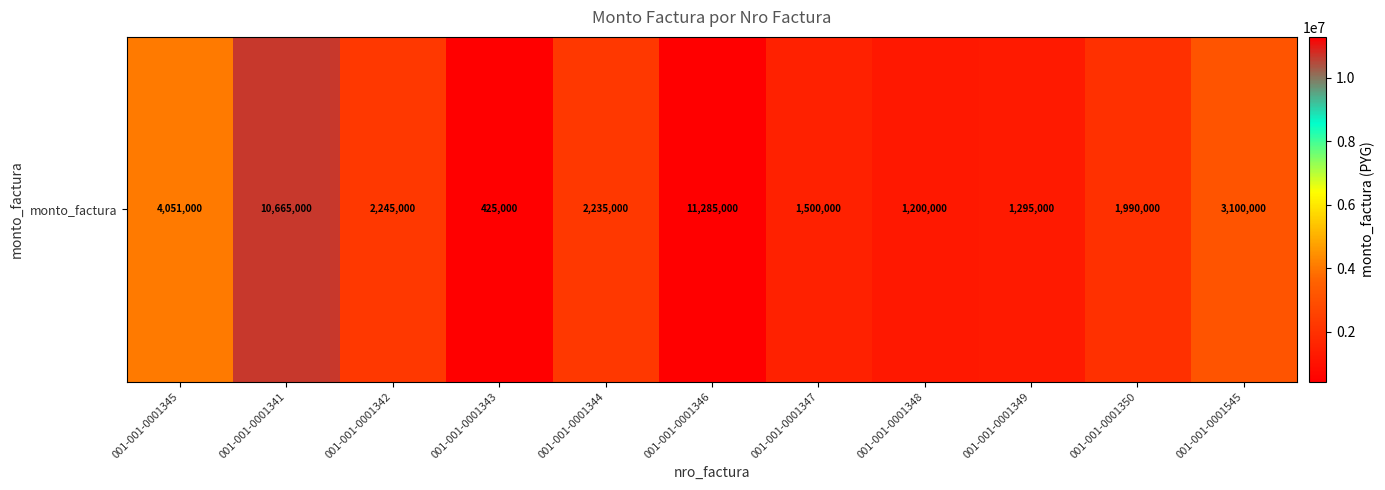

What is the difference between the values at 001-001-0001348 and 001-001-0001347?

300000